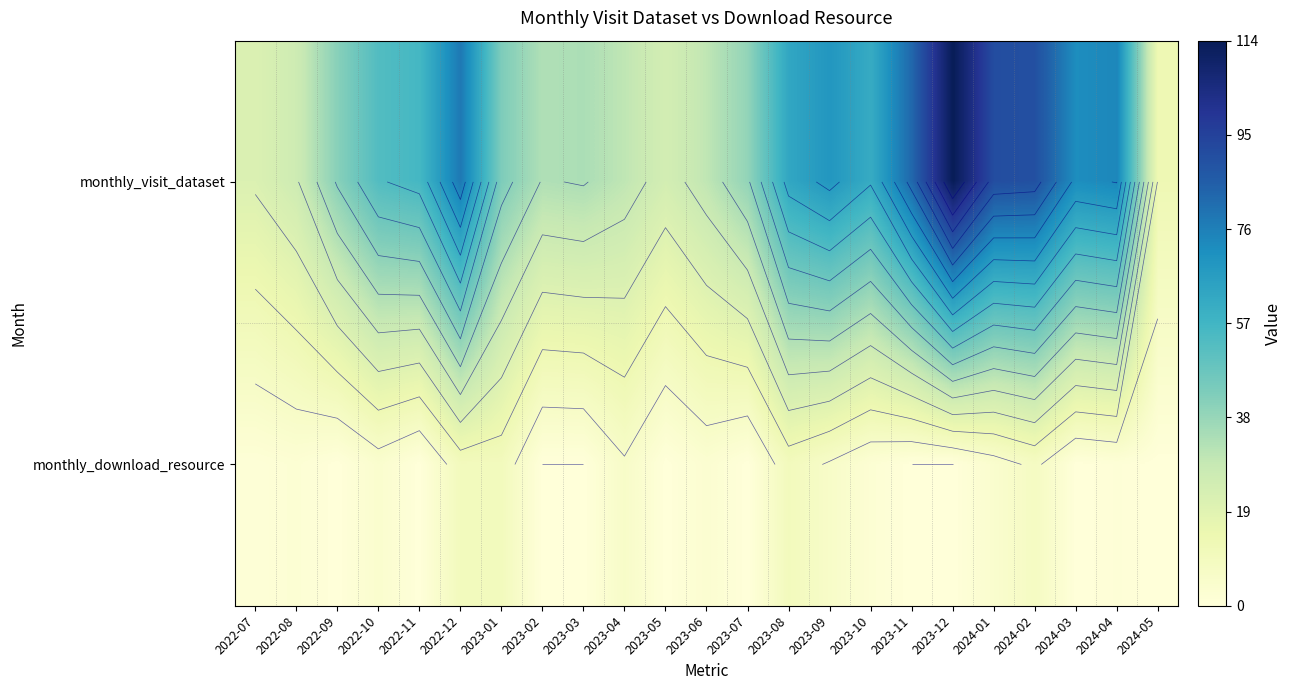

Which series has the largest range (max minus min)?

monthly_visit_dataset